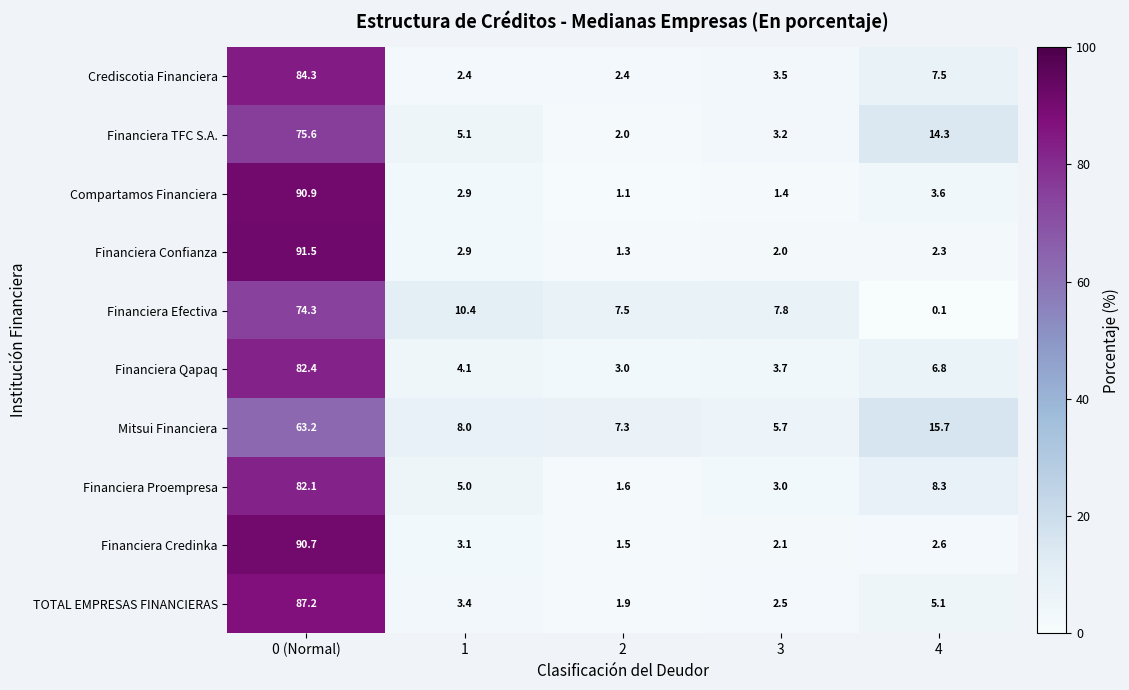

How many series are shown in this chart?

10